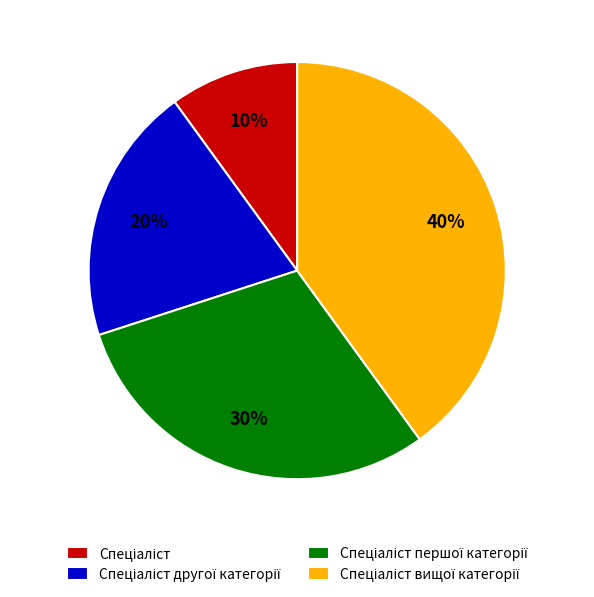

To the nearest percent, what is the average slice percentage?

25%